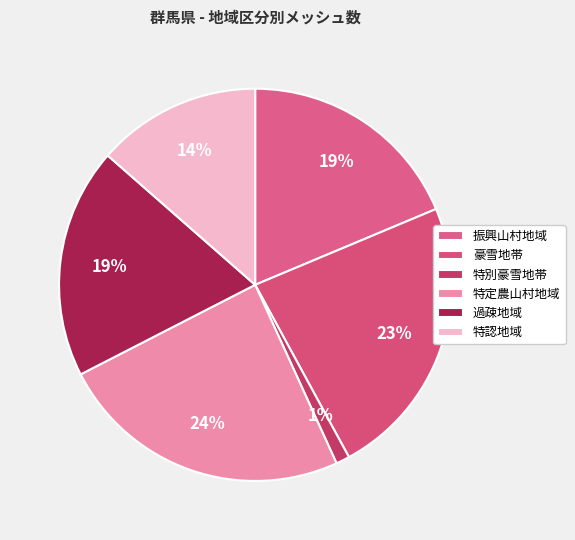

Is it true that 特定農山村地域 is 24% of the pie?

True